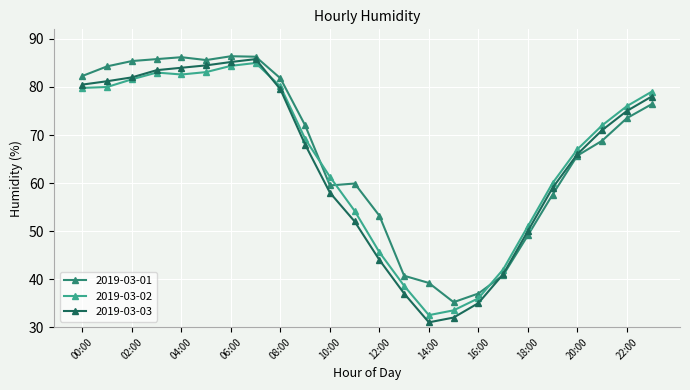

What are all the series names shown in the legend?

2019-03-01, 2019-03-02, 2019-03-03